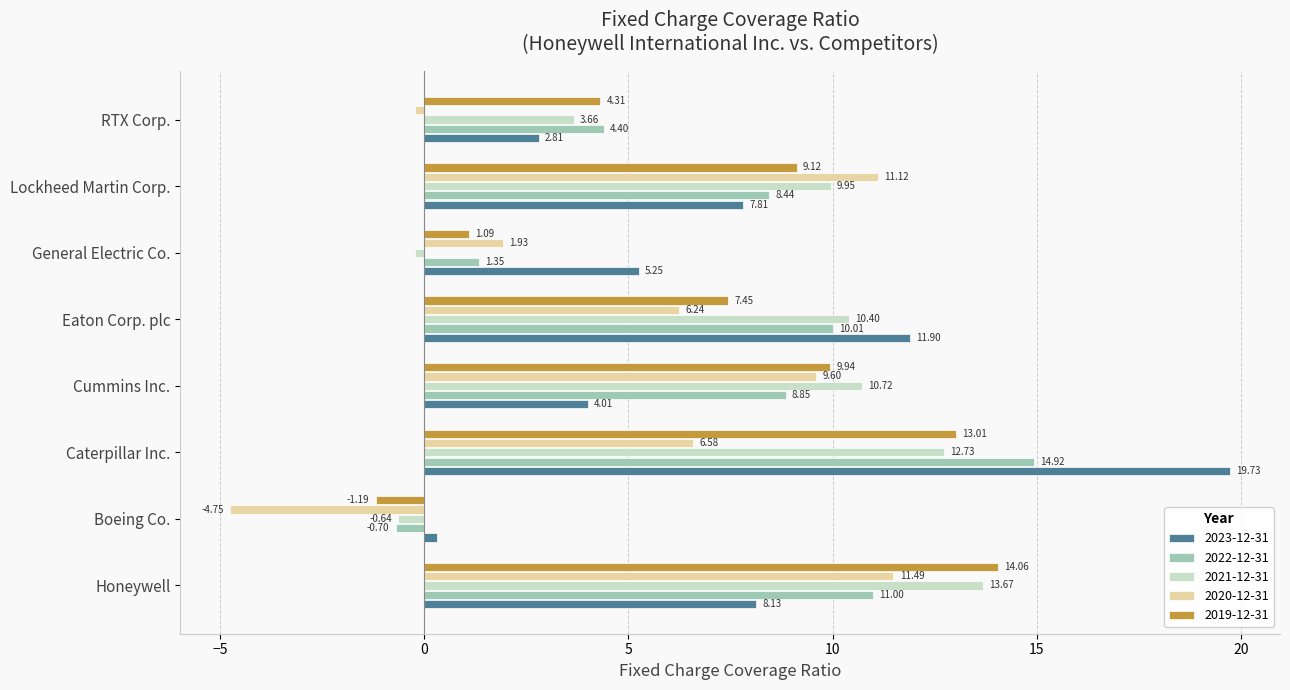

What is the difference between the maximum and minimum values in the 2021-12-31 series?

14.3